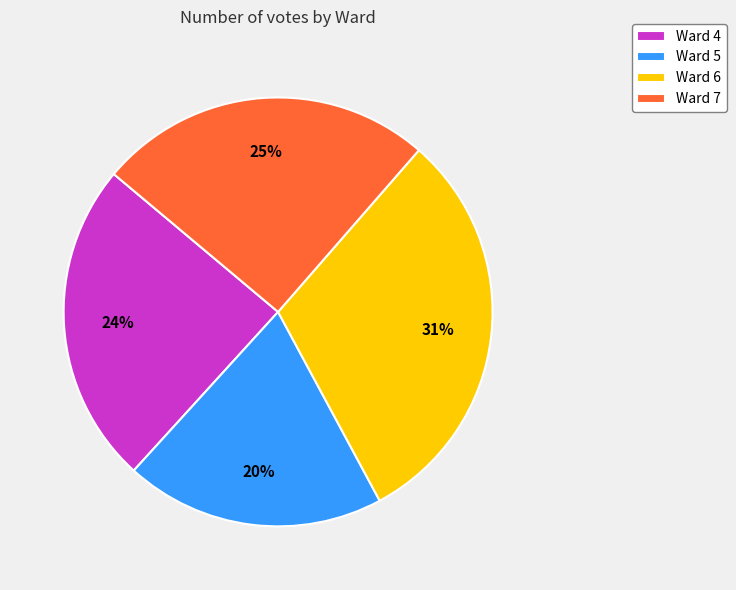

How many slices are in this pie chart?

4